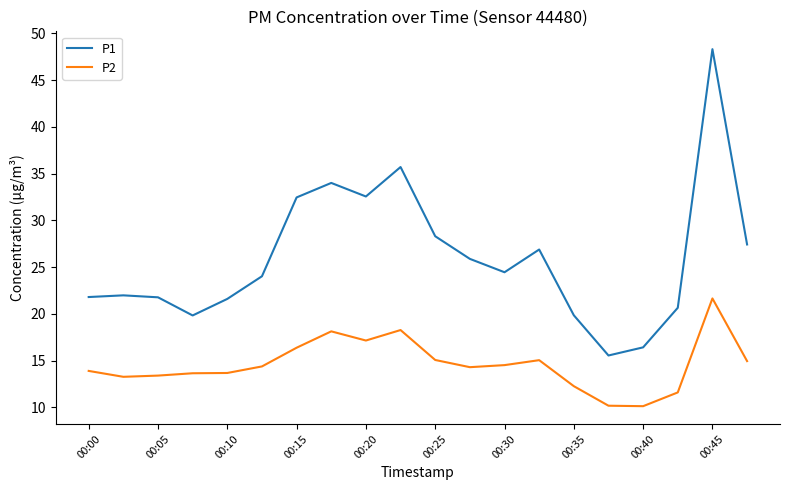

What is the average value of the P1 series?

26.0